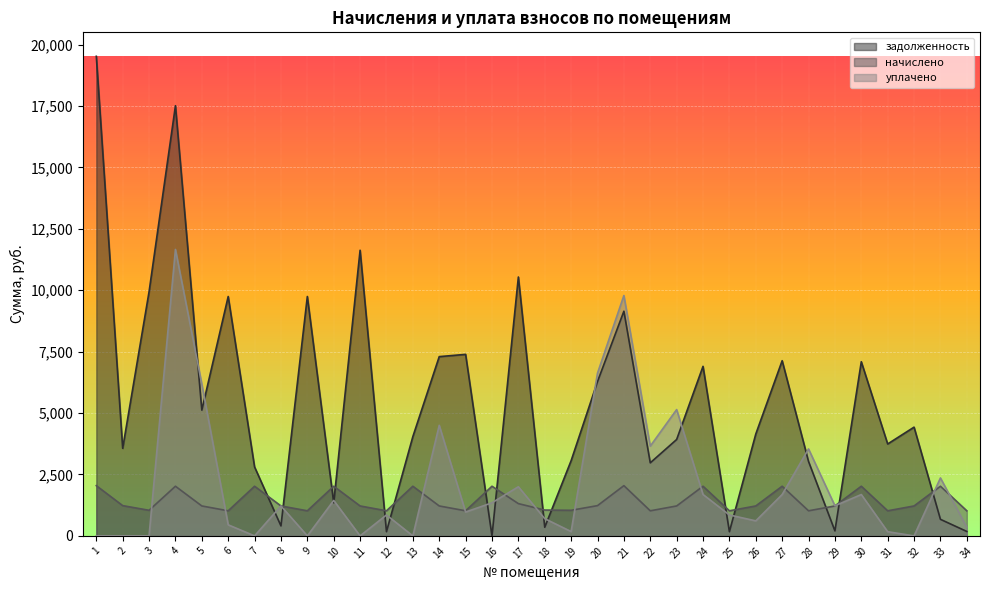

What is the sum of the уплачено values at 29 and 33?

3583.0